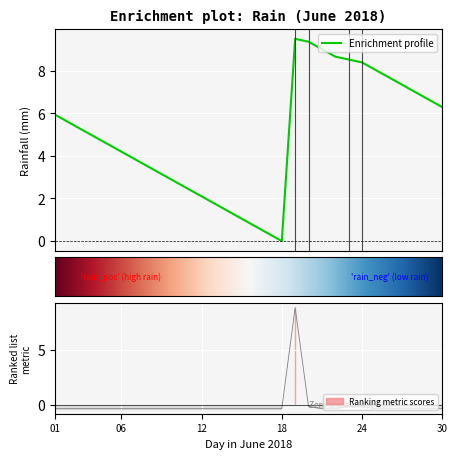

True or false: the data has more than 2 interior local peaks.

False